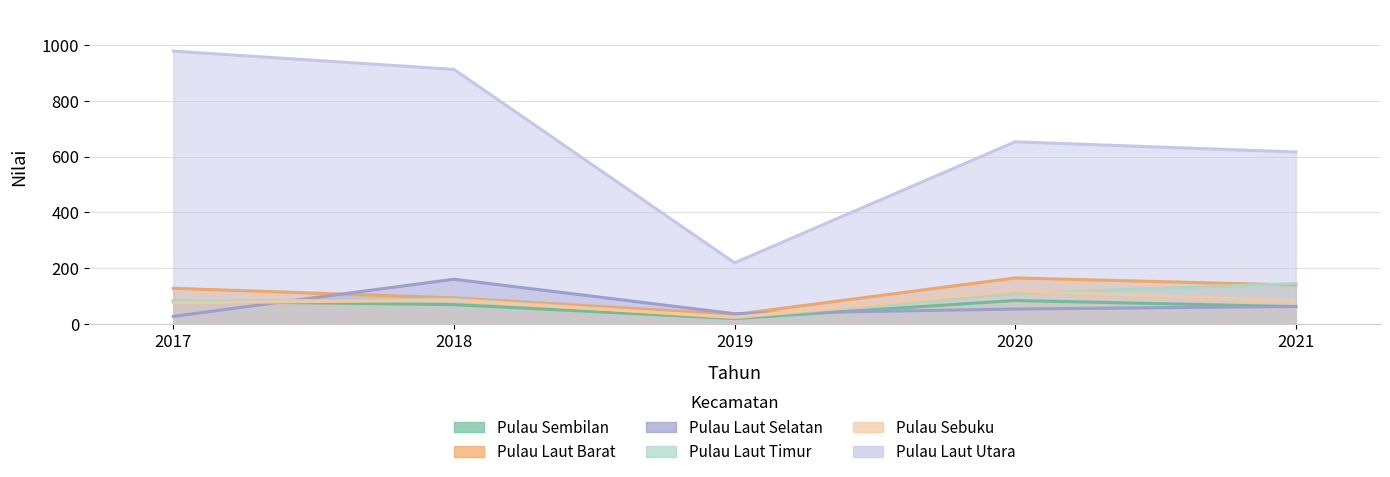

Count the number of data series in this chart.

6